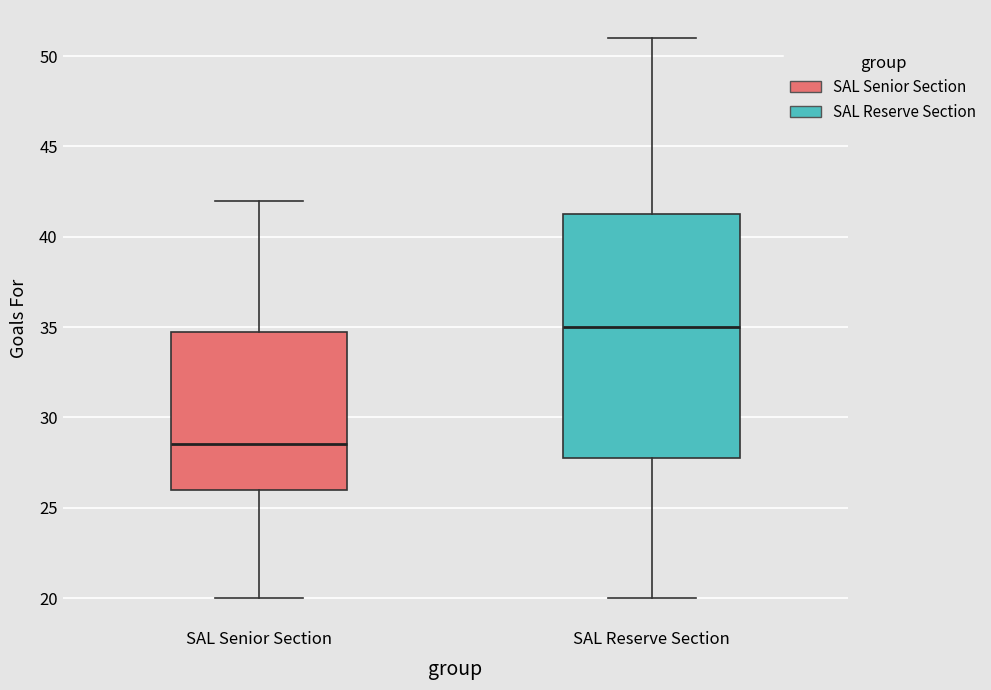

Which box has the highest median line?

SAL Reserve Section